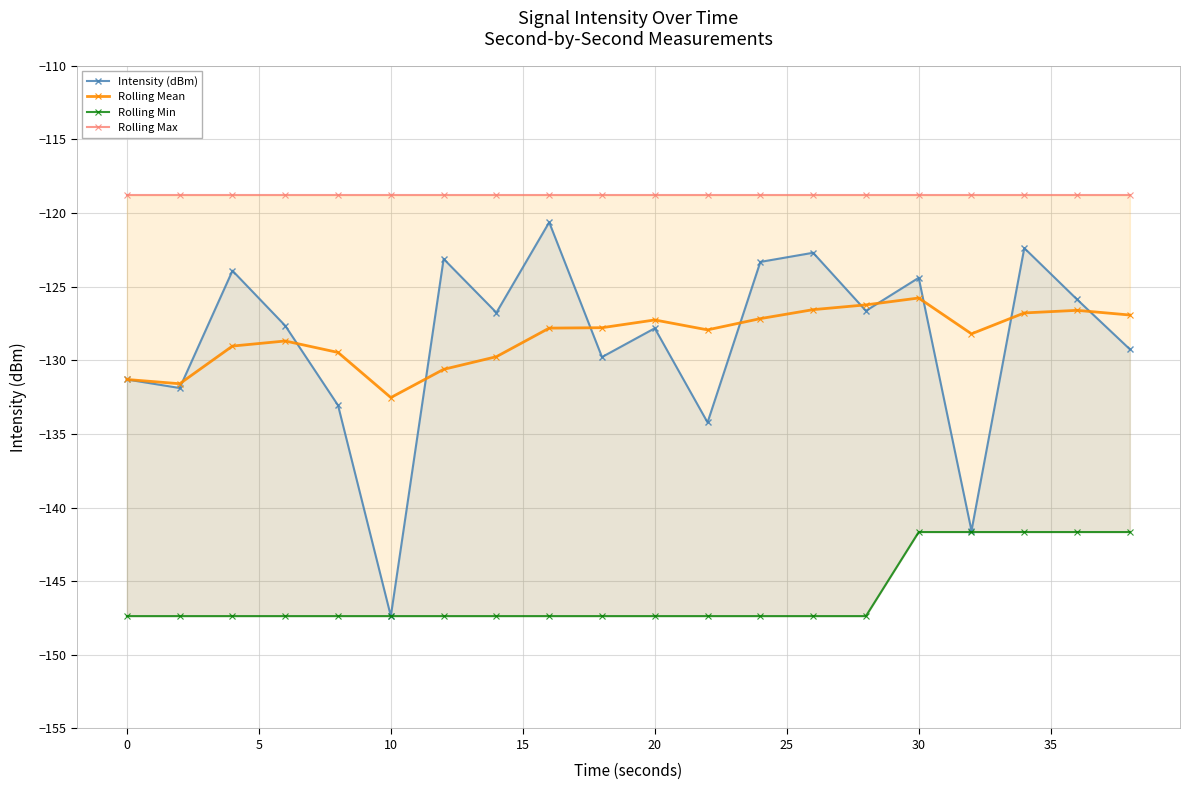

Which series has the largest range (max minus min)?

Intensity (dBm)